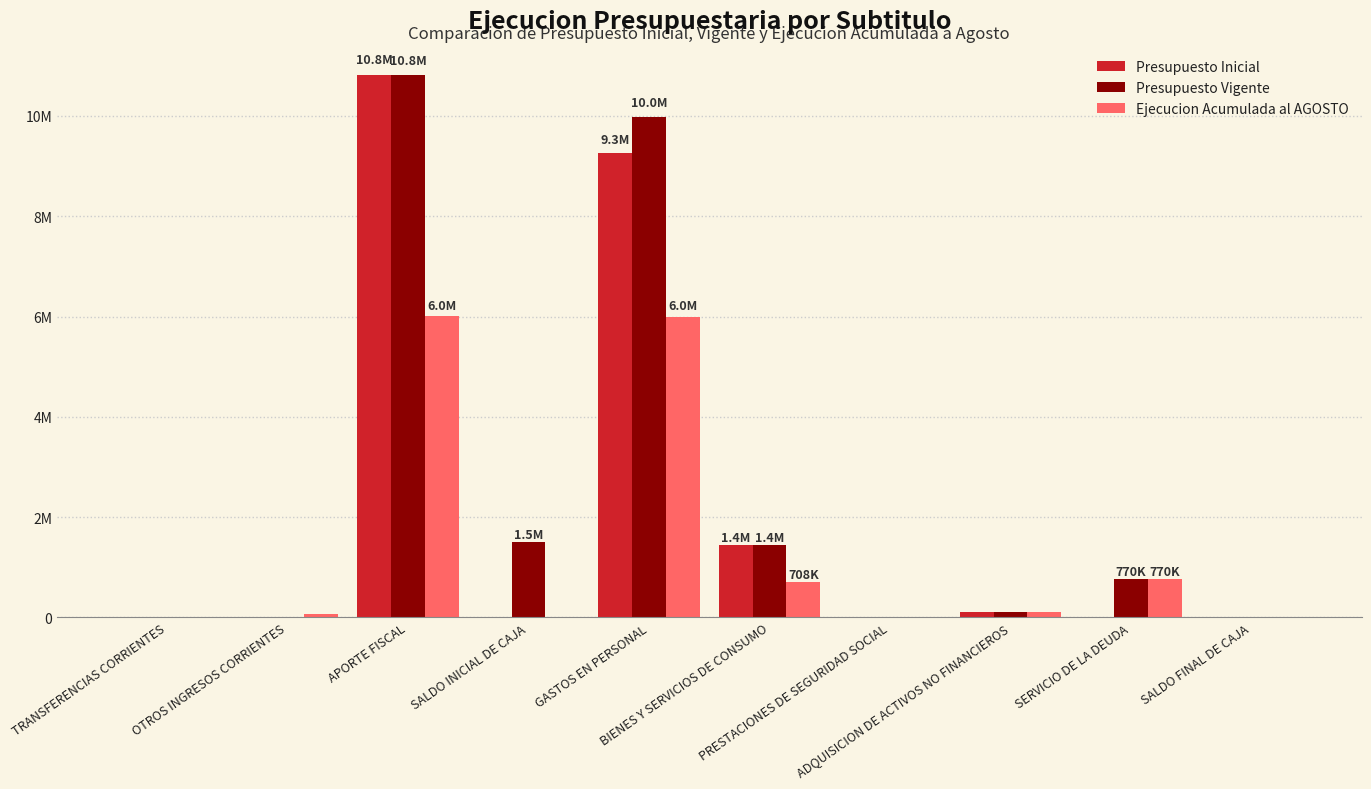

What is the spread (max minus min) of values at SALDO INICIAL DE CAJA?

1496551